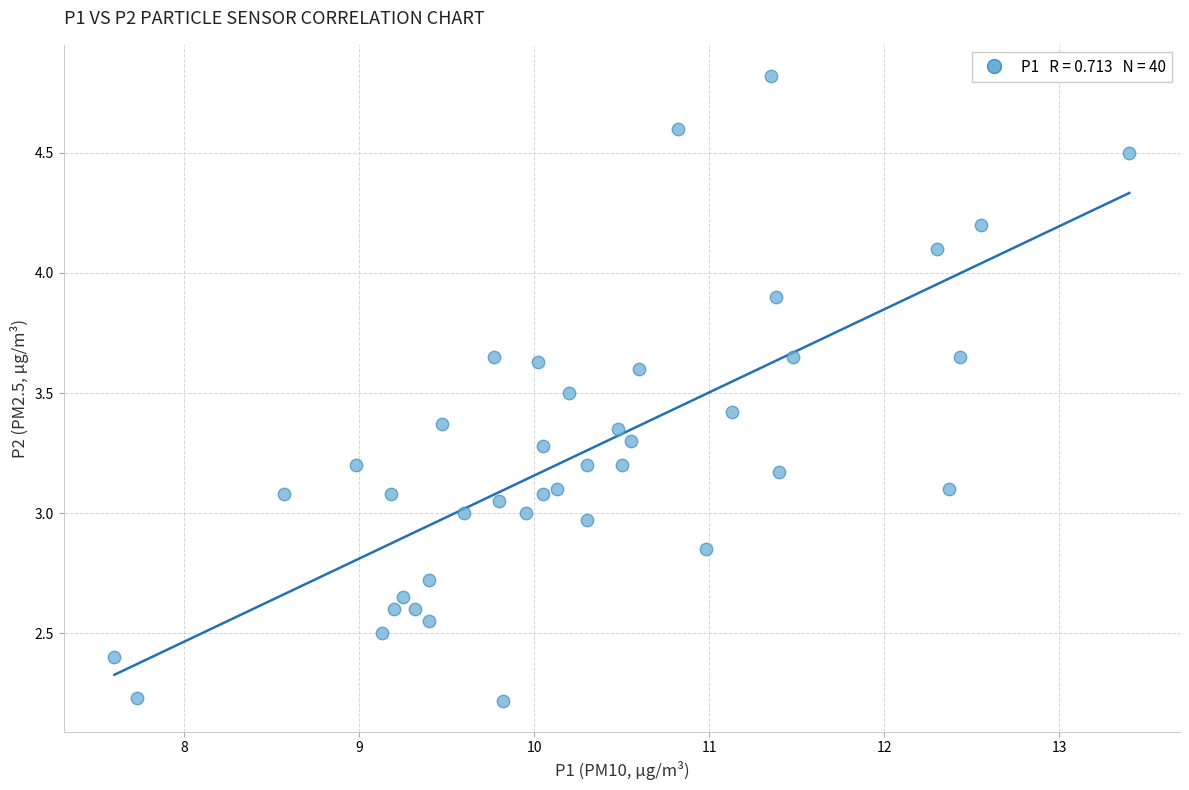

What is the range of X values (max minus min)?

5.8